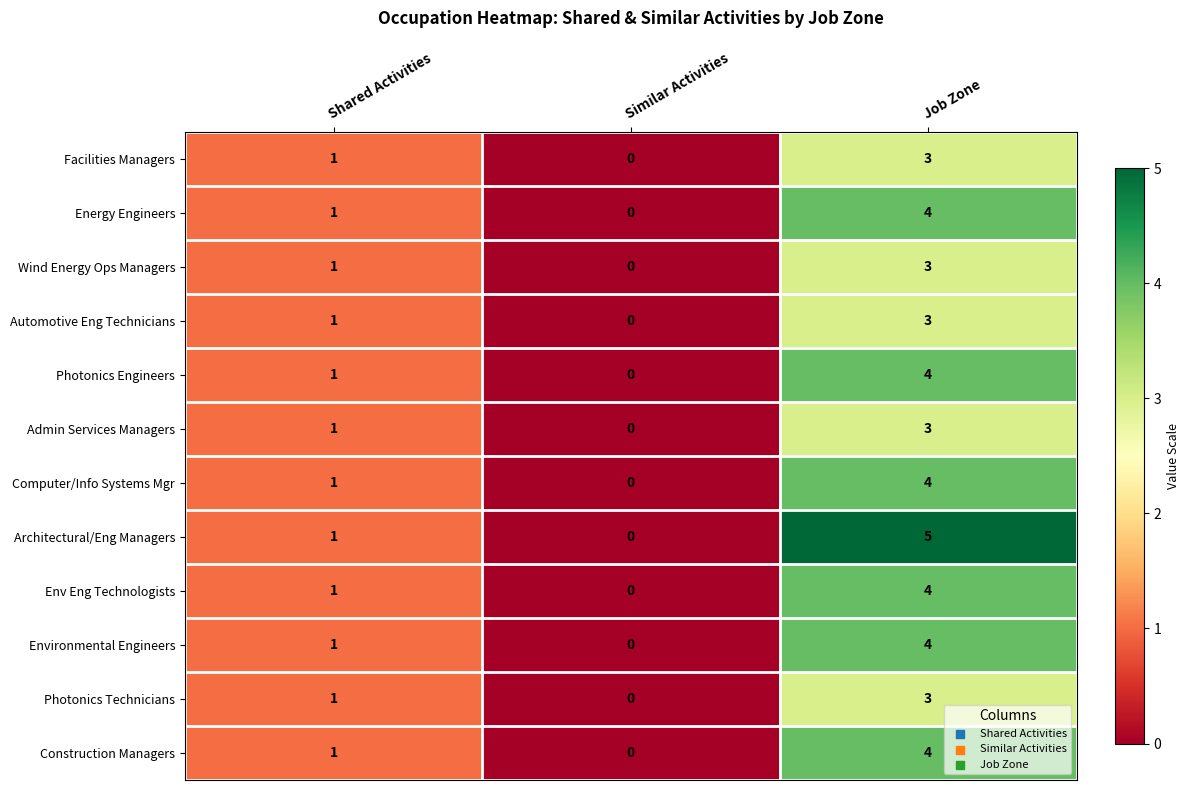

Count the Facilities Managers values in the range 0 to 3.

3